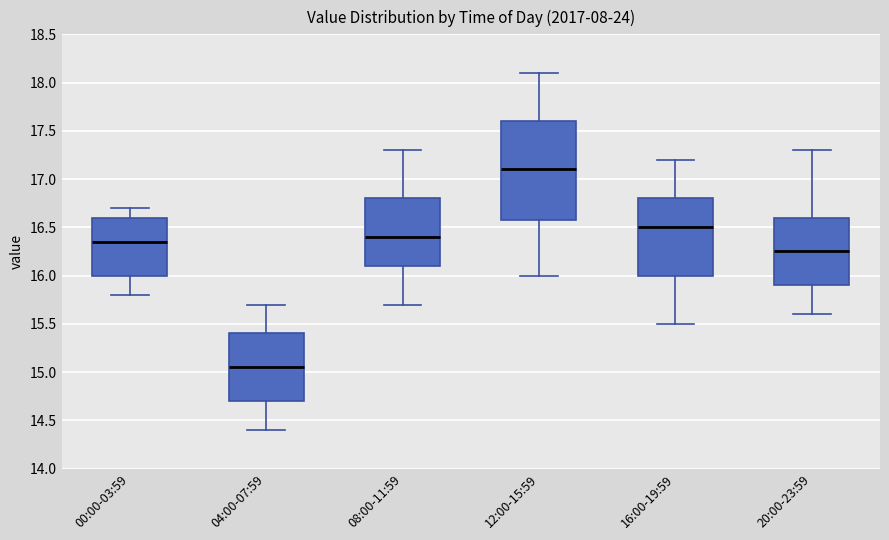

Which box has the lowest median line?

04:00-07:59